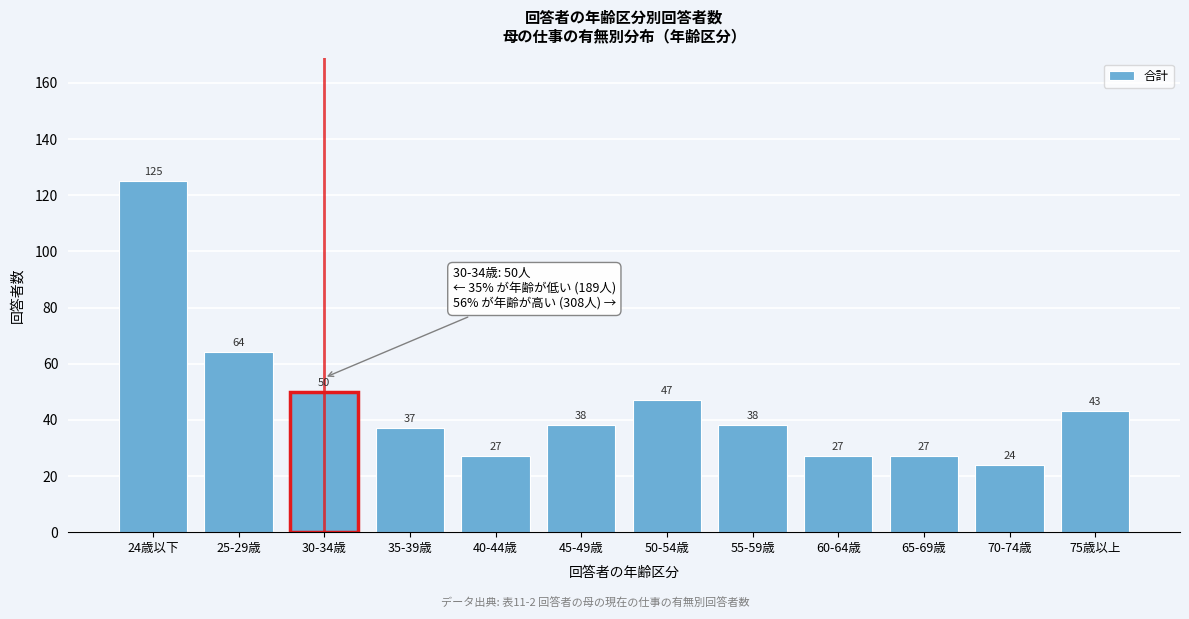

Reading left to right, list all the values displayed in this chart.

24歳以下=125	25-29歳=64	30-34歳=50	35-39歳=37	40-44歳=27	45-49歳=38	50-54歳=47	55-59歳=38	60-64歳=27	65-69歳=27	70-74歳=24	75歳以上=43